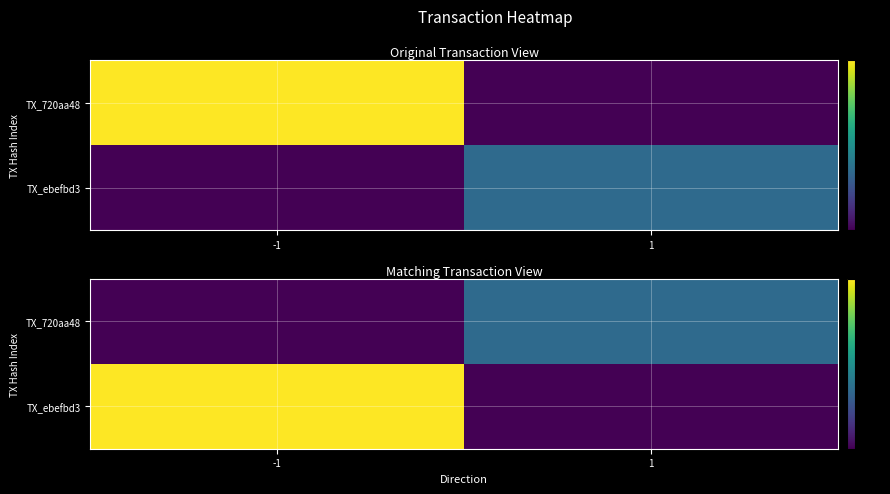

Between 1 and -1, which is larger?

1